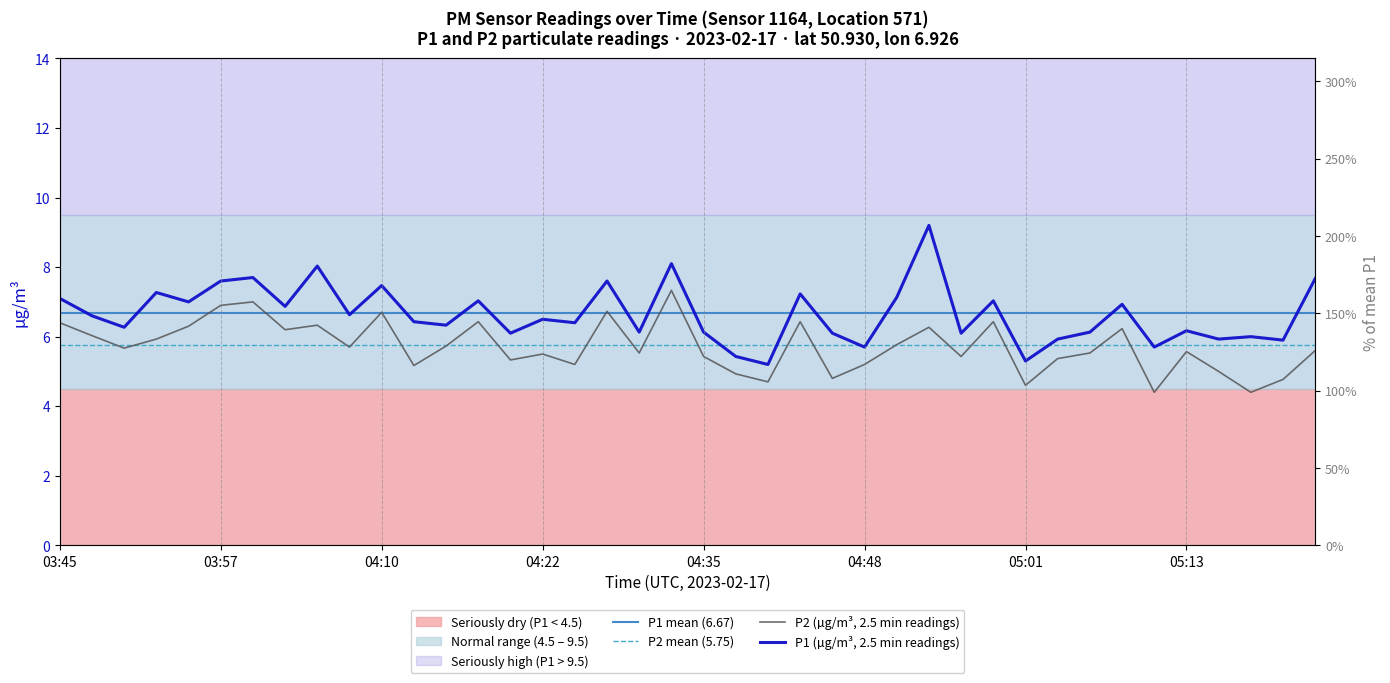

Rank the categories by P2 value from lowest to highest.

05:11, 05:18, 05:01, 04:41, 05:21, 04:46, 04:38, 05:16, 04:12, 04:25, 04:48, 04:20, 05:03, 04:35, 04:56, 04:22, 04:30, 05:06, 05:13, 05:23, 03:50, 04:07, 04:15, 04:51, 03:52, 03:47, 04:02, 05:08, 04:53, 03:55, 04:05, 03:45, 04:17, 04:43, 04:58, 04:10, 04:28, 03:57, 04:00, 04:33